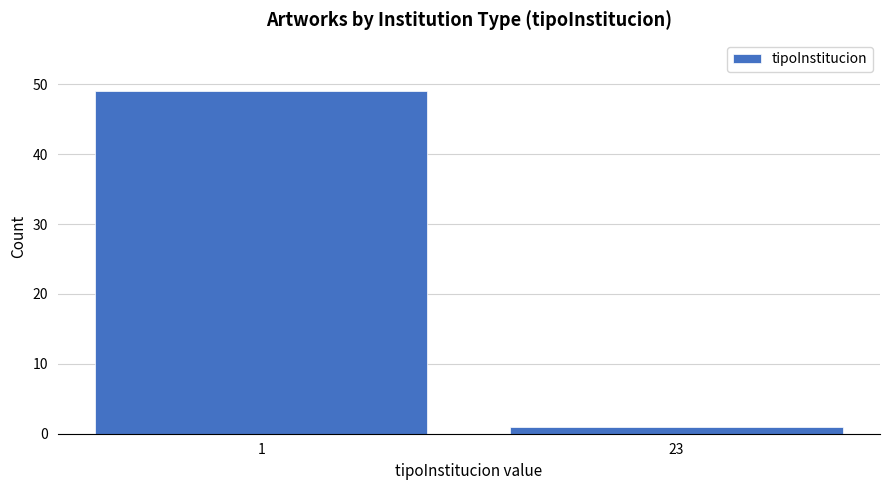

Reading left to right, list all the values displayed in this chart.

49	1